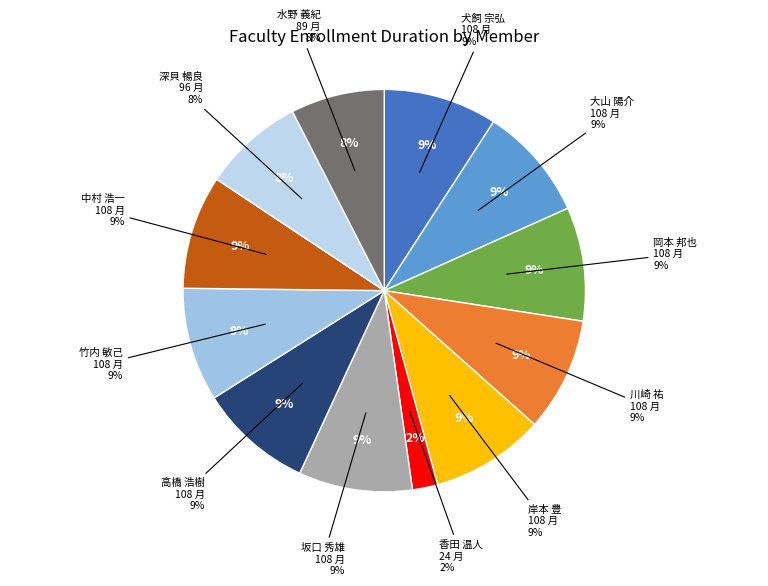

To the nearest percent, what is the difference between the largest and smallest slice percentages?

7%